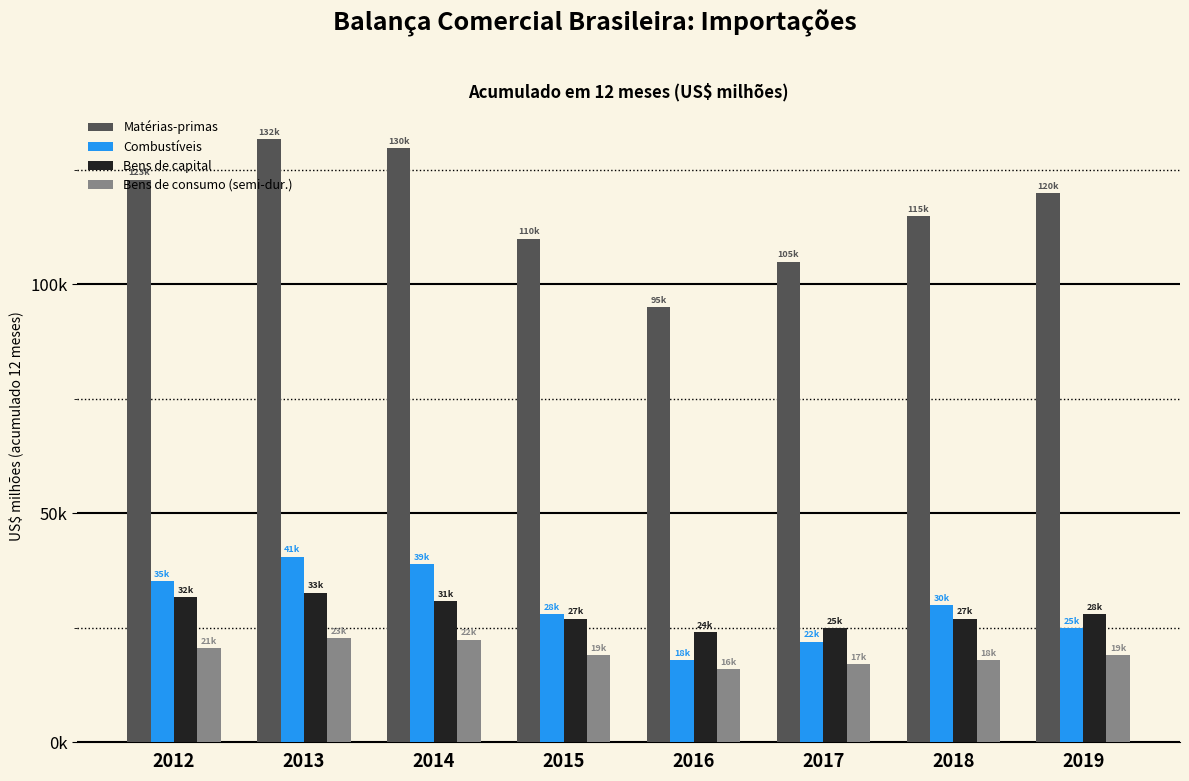

What are all the series names shown in the legend?

Matérias-primas, Combustíveis, Bens de capital, Bens de consumo (semi-dur.)